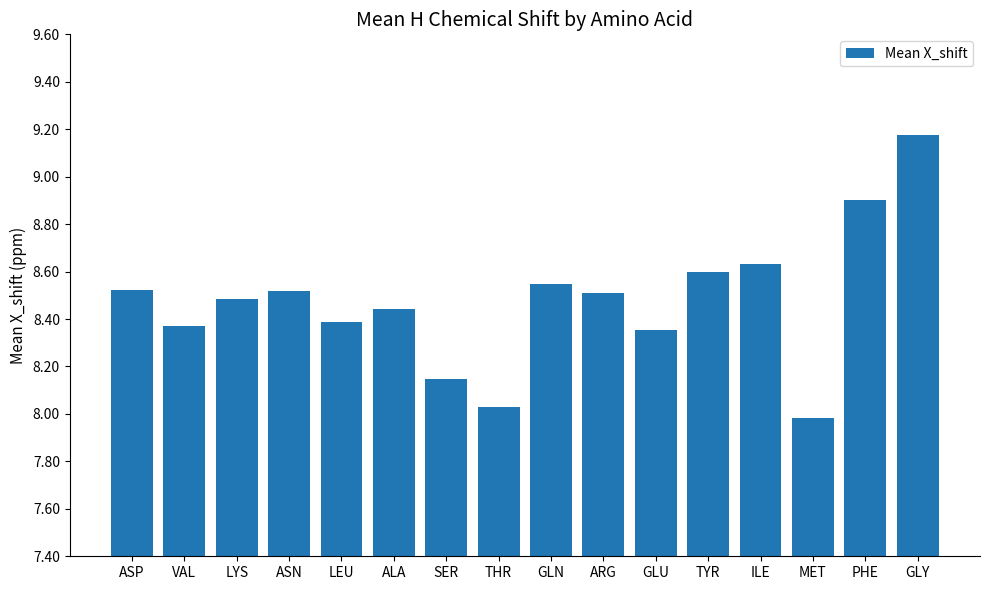

Does the chart contain stacked bars?

No